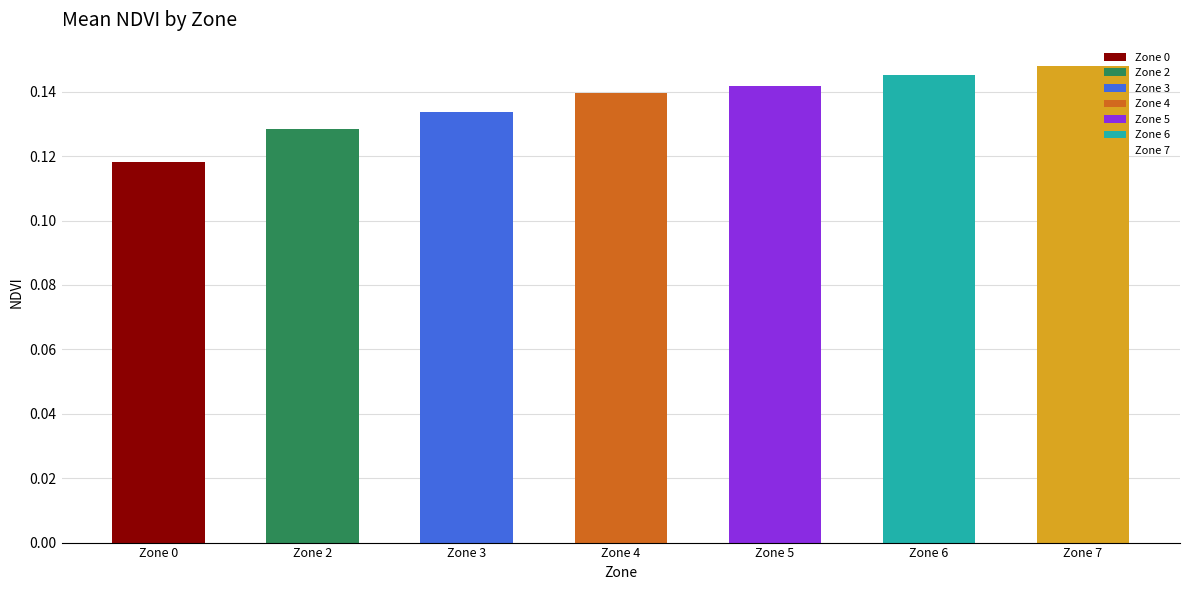

The chart shows a value of 0.2 at 0. True or false?

False